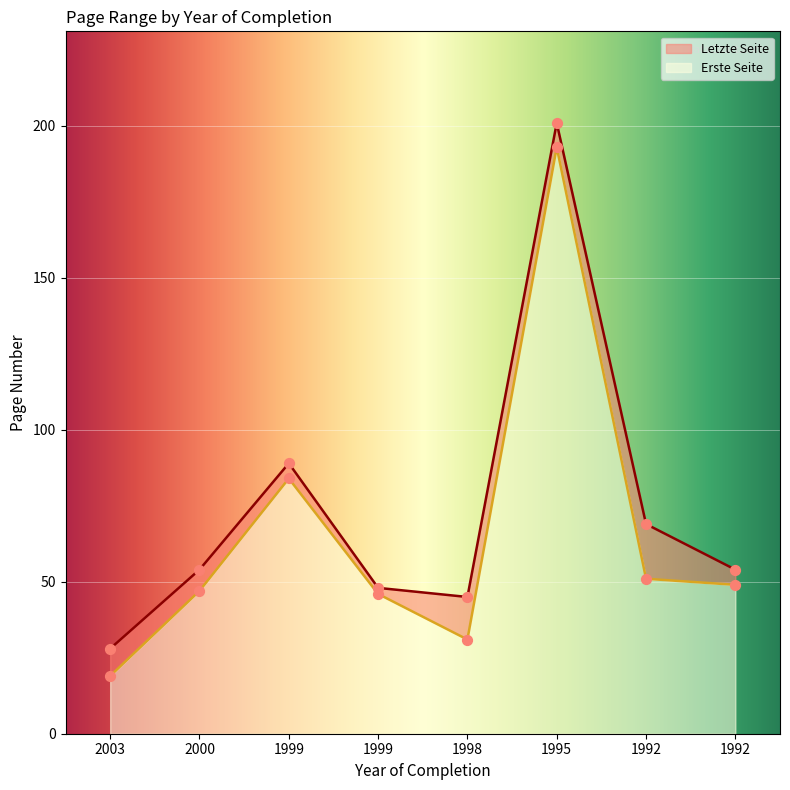

Which series reaches the maximum Y coordinate?

Letzte Seite